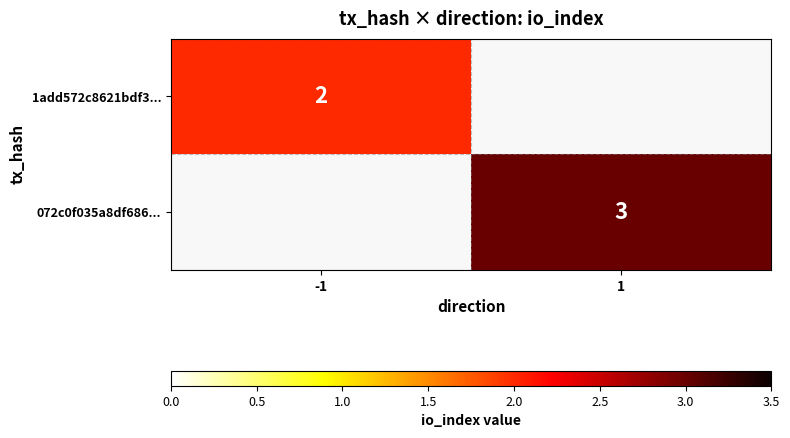

The value of 072c0f035a8df686... at 1 is 1. True or false?

False